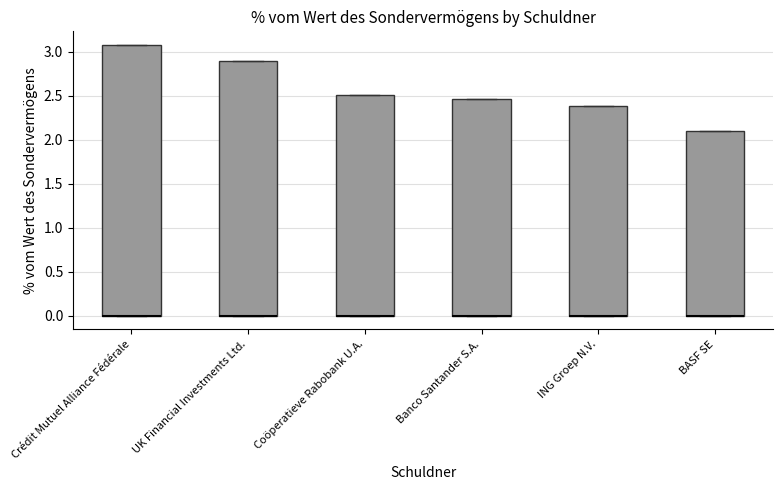

Reading left to right, read every box against the y-axis: the position of its median line, the range the box covers, and the ends of its whiskers. The values are not printed on the chart, so give them approximately, as read against the axis.

Crédit Mutuel Alliance Fédérale: median 0.00 (drawn on the box's lower edge), box 0.00 to 3.10, whiskers 0.00 to 3.10
UK Financial Investments Ltd.: median 0.00 (drawn on the box's lower edge), box 0.00 to 2.90, whiskers 0.00 to 2.90
Coöperatieve Rabobank U.A.: median 0.00 (drawn on the box's lower edge), box 0.00 to 2.50, whiskers 0.00 to 2.50
Banco Santander S.A.: median 0.00 (drawn on the box's lower edge), box 0.00 to 2.45, whiskers 0.00 to 2.45
ING Groep N.V.: median 0.00 (drawn on the box's lower edge), box 0.00 to 2.40, whiskers 0.00 to 2.40
BASF SE: median 0.00 (drawn on the box's lower edge), box 0.00 to 2.10, whiskers 0.00 to 2.10